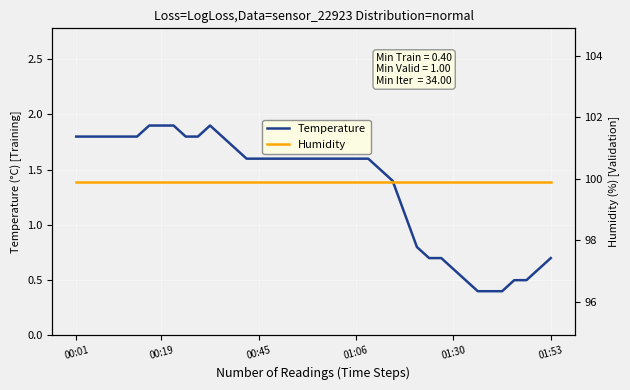

What is the greatest value displayed?

99.9